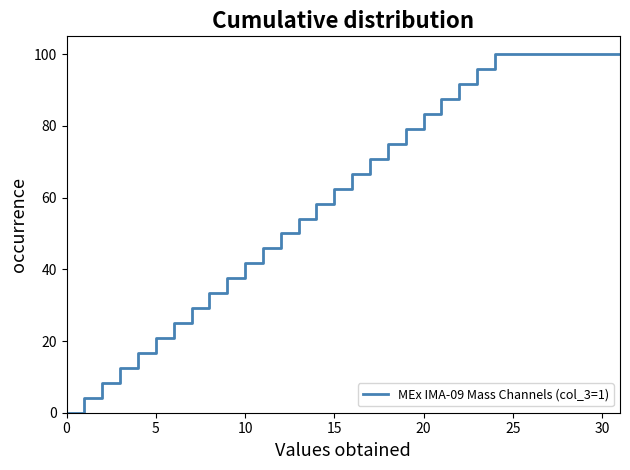

What is the average value?

60.9